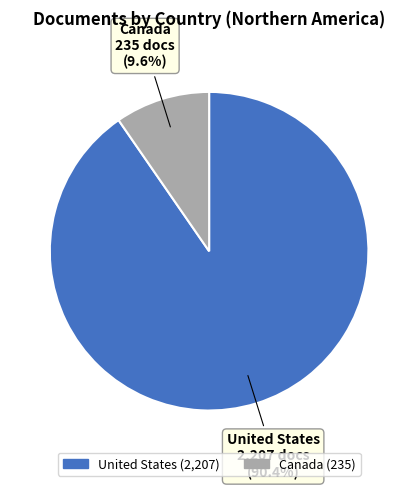

Which has a higher value, United States or Canada?

United States